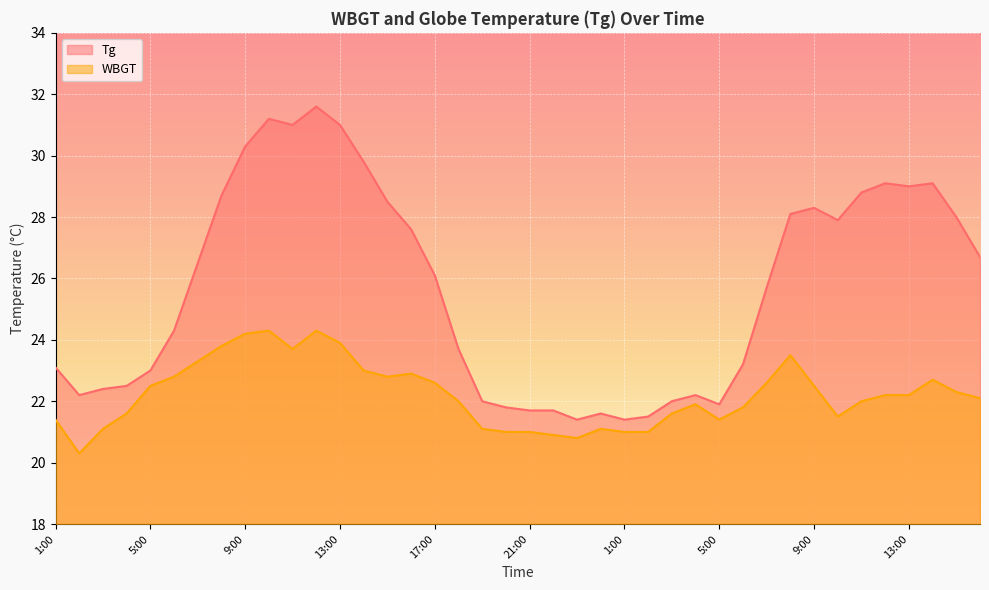

Reading left to right, what are all the values shown in this chart?

Tg: 23.1	22.2	22.4	22.5	23.0	24.3	26.5	28.7	30.3	31.2	31.0	31.6	31.0	29.8	28.5	27.6	26.1	23.7	22.0	21.8	21.7	21.7	21.4	21.6	21.4	21.5	22.0	22.2	21.9	23.2	25.7	28.1	28.3	27.9	28.8	29.1	29.0	29.1	28.0	26.7
WBGT: 21.4	20.3	21.1	21.6	22.5	22.8	23.3	23.8	24.2	24.3	23.7	24.3	23.9	23.0	22.8	22.9	22.6	22.0	21.1	21.0	21.0	20.9	20.8	21.1	21.0	21.0	21.6	21.9	21.4	21.8	22.6	23.5	22.5	21.5	22.0	22.2	22.2	22.7	22.3	22.1